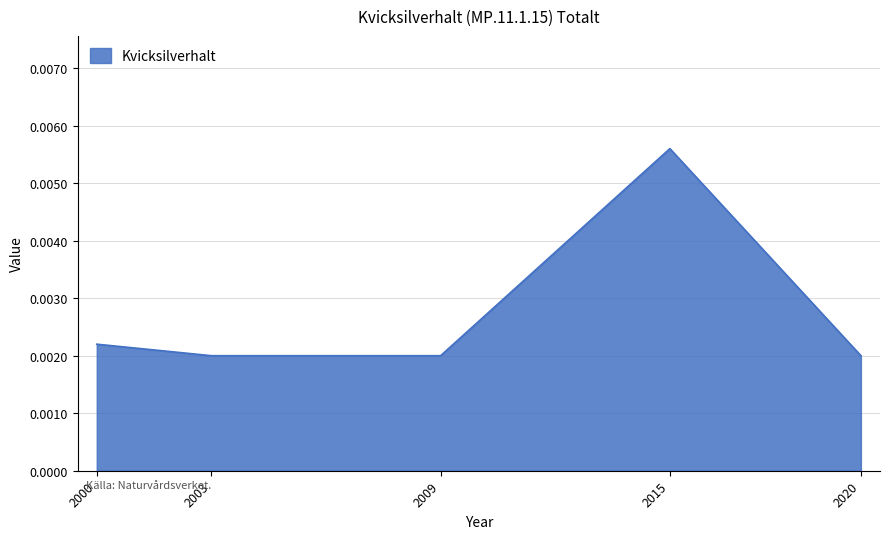

How many values are between 0 and 1?

5